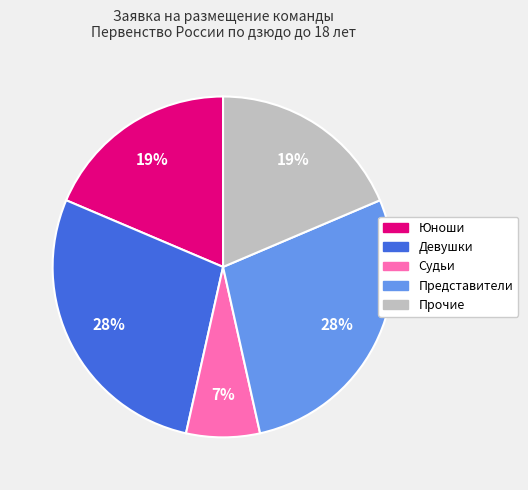

To the nearest percent, what is the combined percentage of Девушки and Юноши?

47%